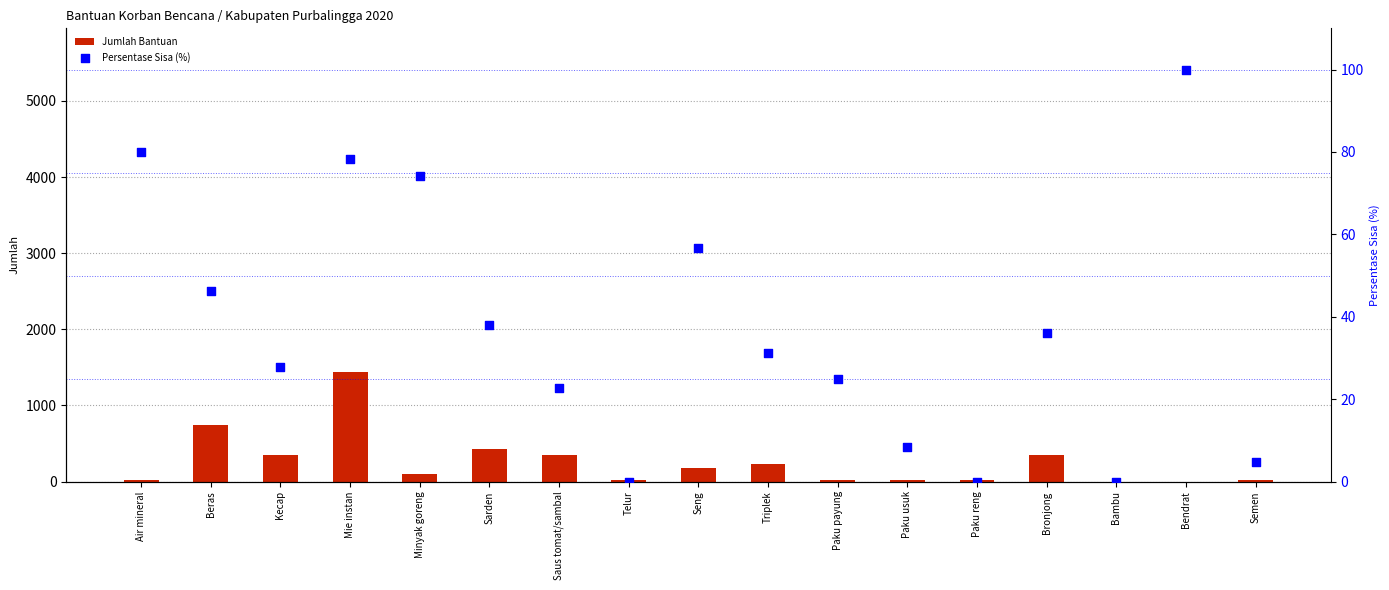

At which category is the sum across all series the highest?

Mie instan